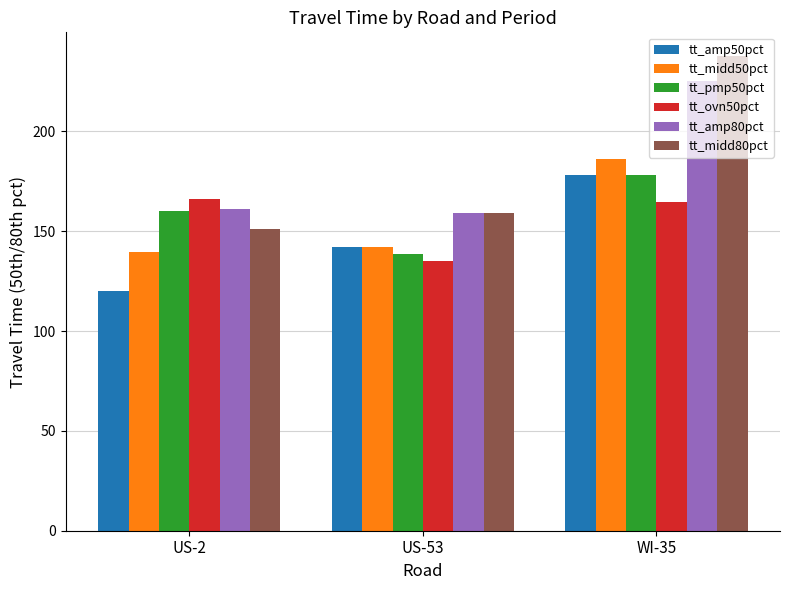

What is the difference between the tt_pmp50pct values at US-53 and WI-35?

39.7